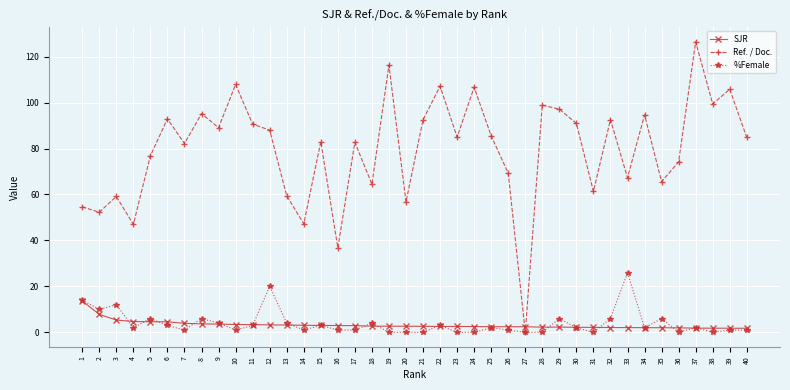

Rank the series by their maximum value, from highest to lowest.

Ref. / Doc., %Female, SJR